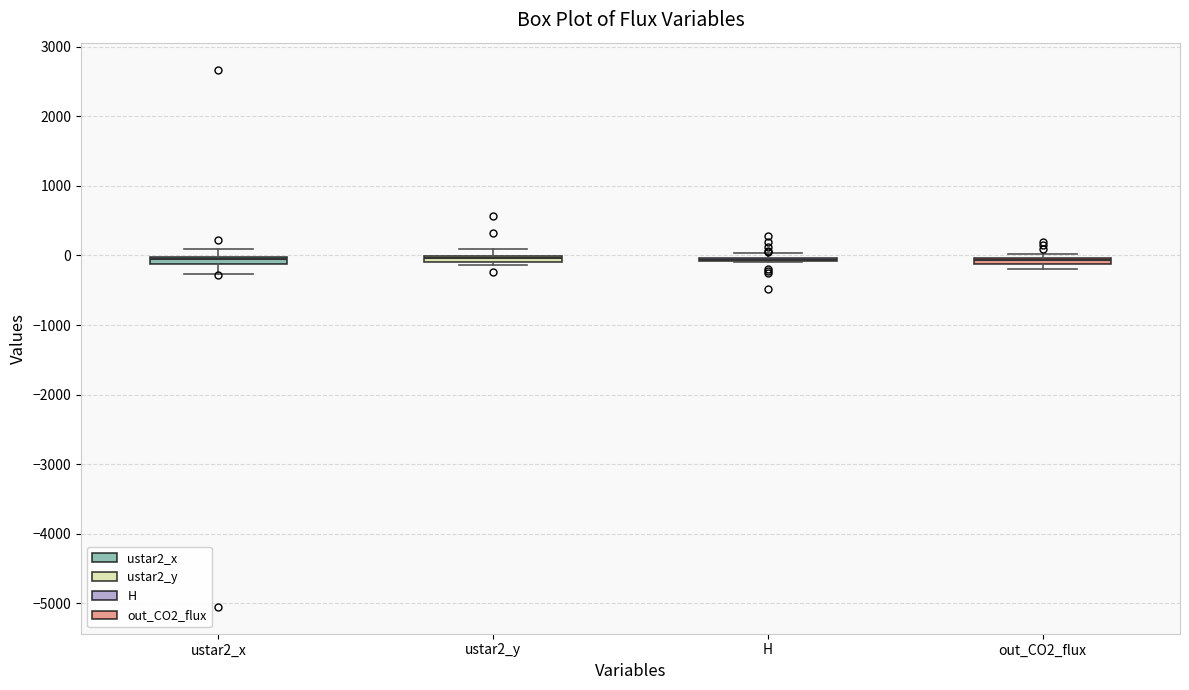

Where is the lower edge of the box for ustar2_x on the y-axis? The values are not printed on the chart, so give them approximately, as read against the axis.

-100